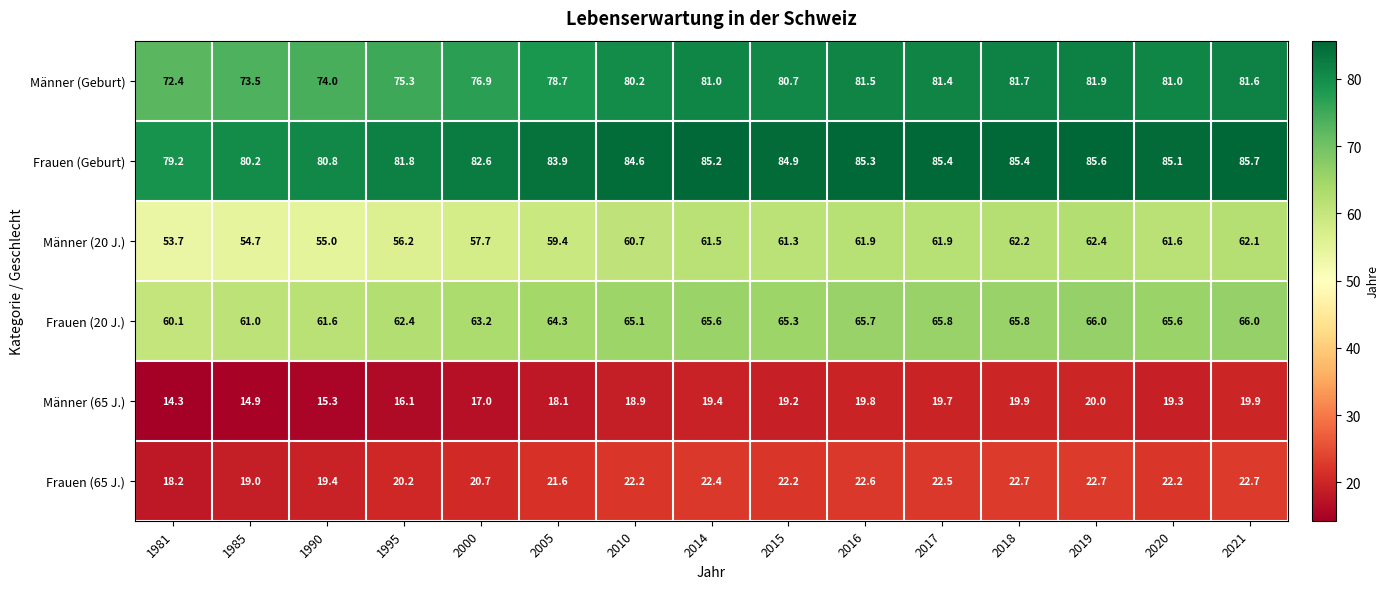

What is the difference between the maximum and second lowest values in the Männer (20 J.) series?

7.7